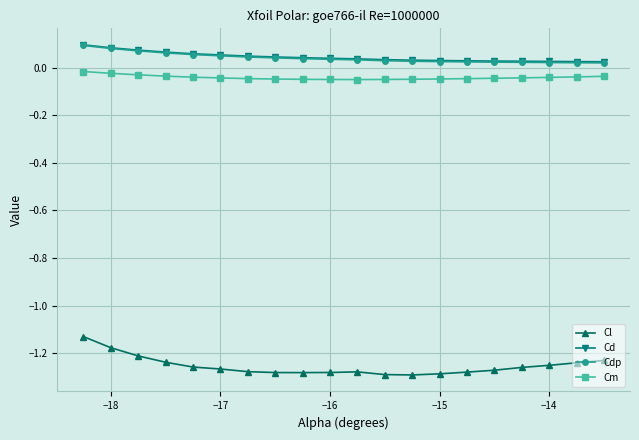

True or false: Cm and Cl intersect in this chart.

False